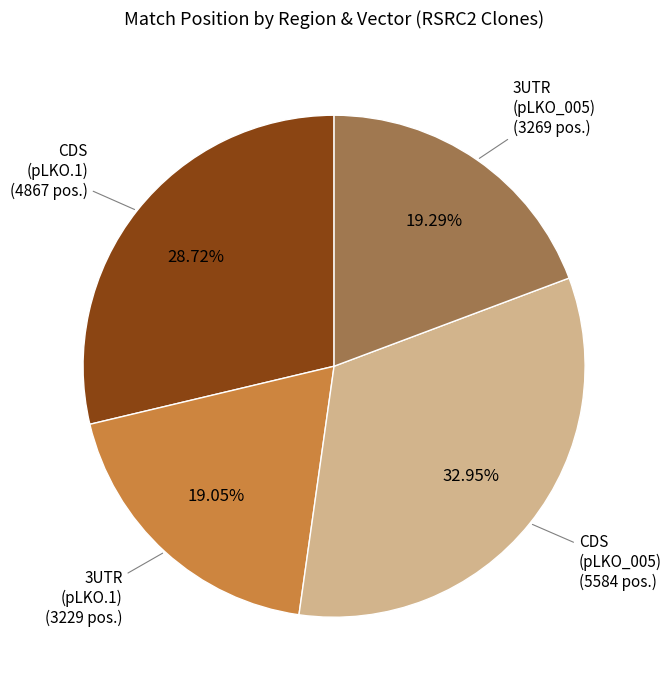

Is there any slice that represents more than half of the pie?

No